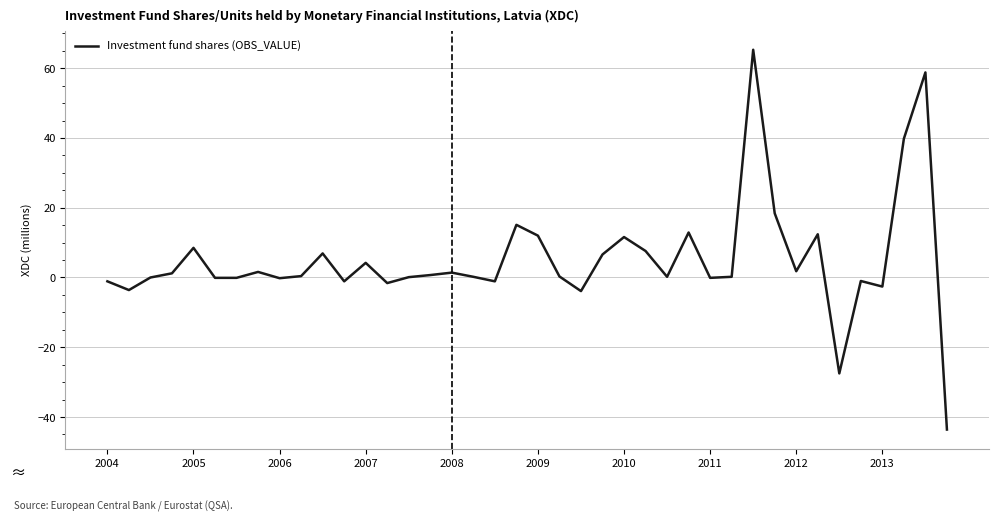

What is the minimum value shown in the chart?

-43.6